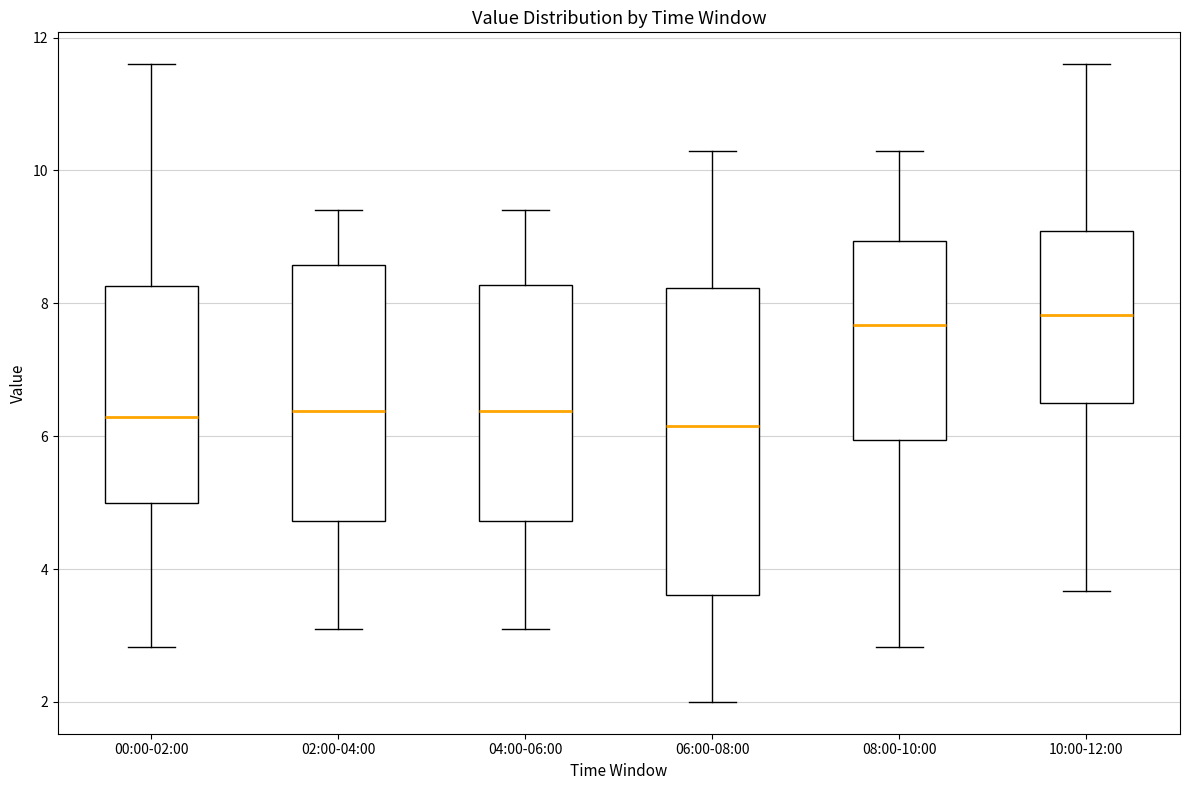

Reading left to right, read every box against the y-axis: the position of its median line, the range the box covers, and the ends of its whiskers. The values are not printed on the chart, so give them approximately, as read against the axis.

00:00-02:00: median 6.2, box 5.0 to 8.2, whiskers 2.8 to 11.6
02:00-04:00: median 6.4, box 4.8 to 8.6, whiskers 3.2 to 9.4
04:00-06:00: median 6.4, box 4.8 to 8.2, whiskers 3.2 to 9.4
06:00-08:00: median 6.2, box 3.6 to 8.2, whiskers 2.0 to 10.4
08:00-10:00: median 7.6, box 6.0 to 9.0, whiskers 2.8 to 10.4
10:00-12:00: median 7.8, box 6.6 to 9.0, whiskers 3.6 to 11.6